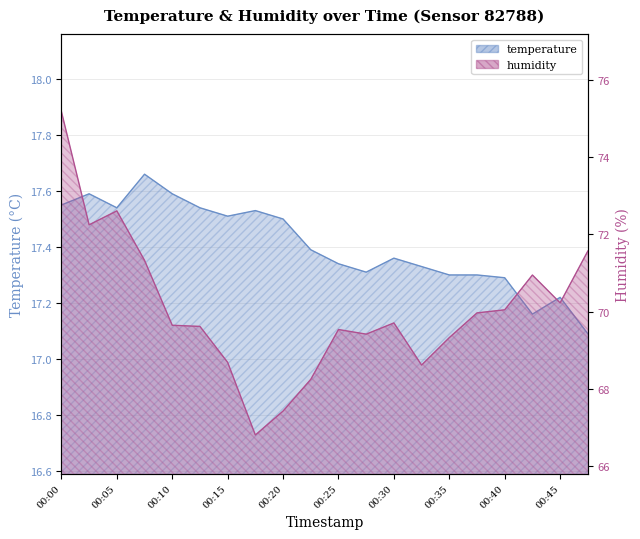

Reading left to right, list all the values displayed in this chart.

temperature: 00:00=17.6	00:02=17.6	00:05=17.5	00:07=17.7	00:10=17.6	00:12=17.5	00:15=17.5	00:17=17.5	00:20=17.5	00:22=17.4	00:25=17.3	00:27=17.3	00:30=17.4	00:32=17.3	00:35=17.3	00:37=17.3	00:40=17.3	00:42=17.2	00:45=17.2	00:47=17.1
humidity: 00:00=75.2	00:02=72.2	00:05=72.6	00:07=71.3	00:10=69.7	00:12=69.6	00:15=68.7	00:17=66.8	00:20=67.4	00:22=68.2	00:25=69.5	00:27=69.4	00:30=69.7	00:32=68.6	00:35=69.3	00:37=70.0	00:40=70.0	00:42=71.0	00:45=70.2	00:47=71.6